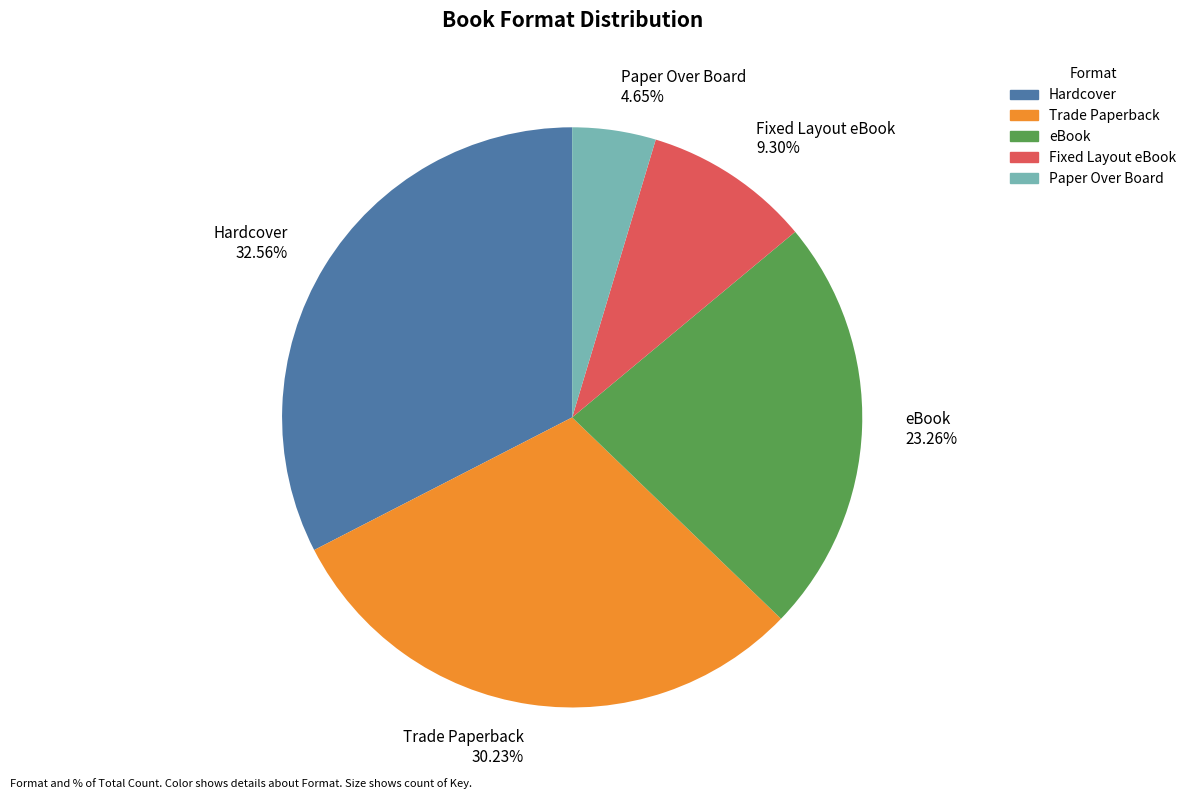

Count the number of slices in the pie.

5